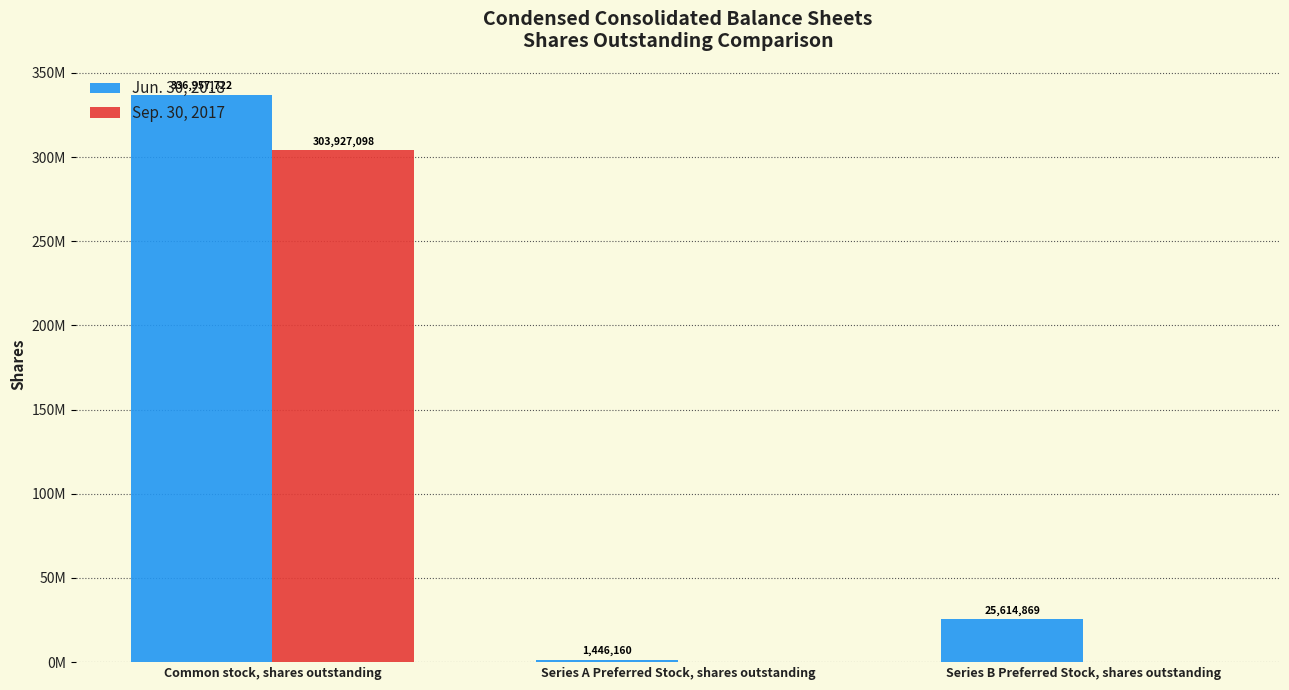

At which label does Sep. 30, 2017 reach its peak?

Common stock, shares outstanding